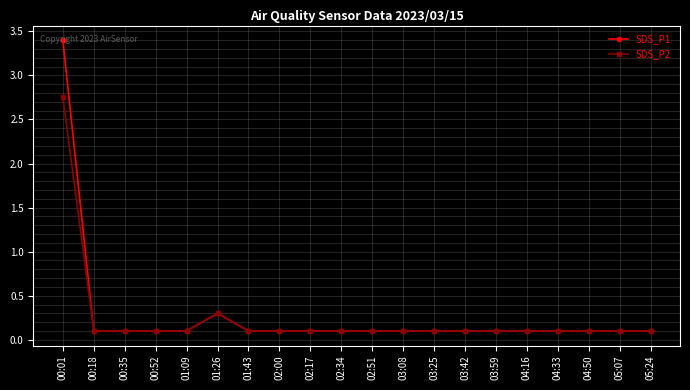

At which label is SDS_P2 closest to 1?

01:26